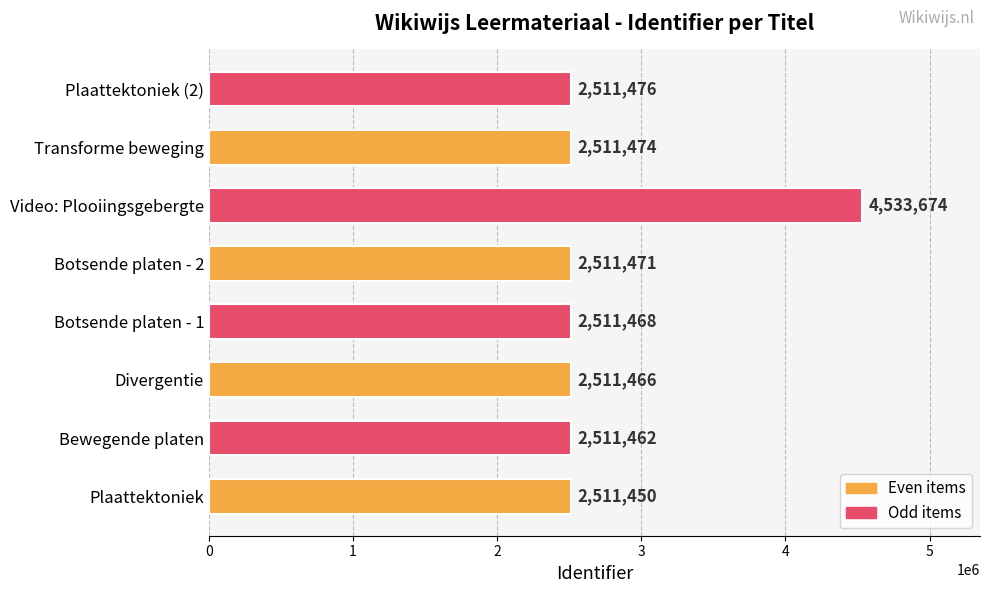

What is the maximum value shown in the chart?

4533674